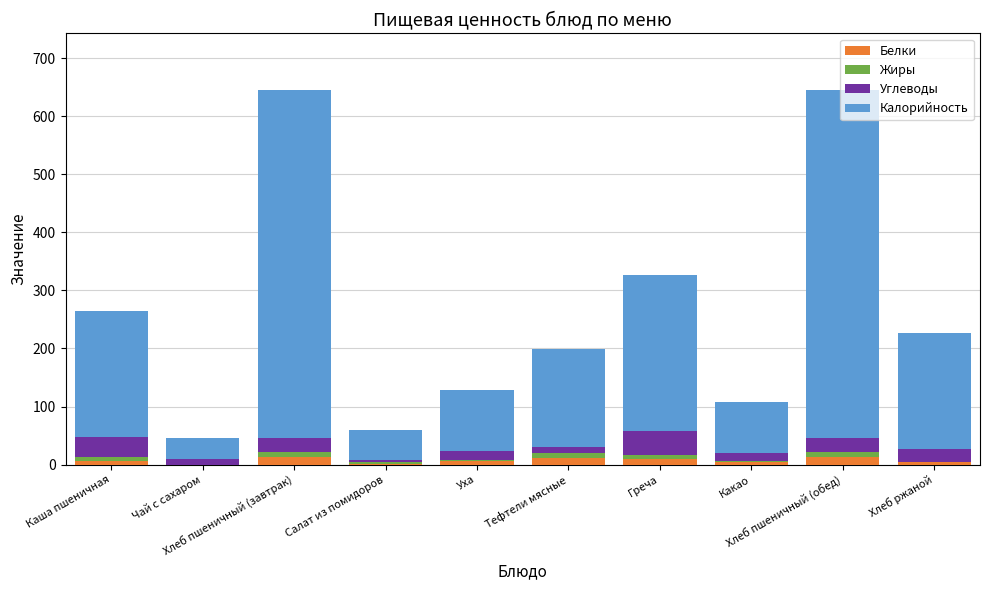

What position from the left is Тефтели мясные?

6